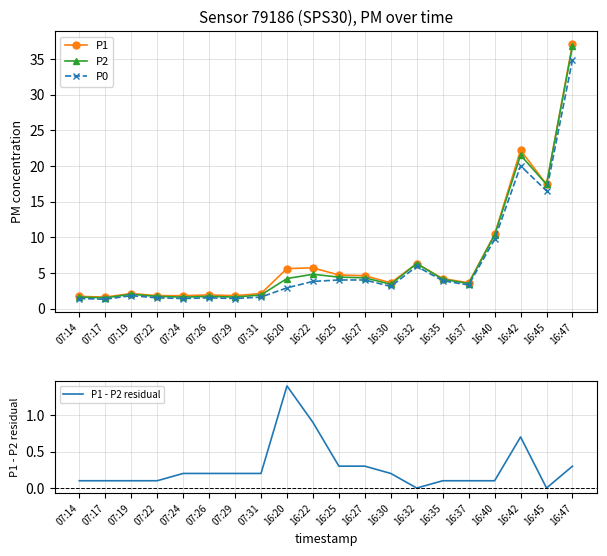

What is the label of the 1st point from the left?

07:14